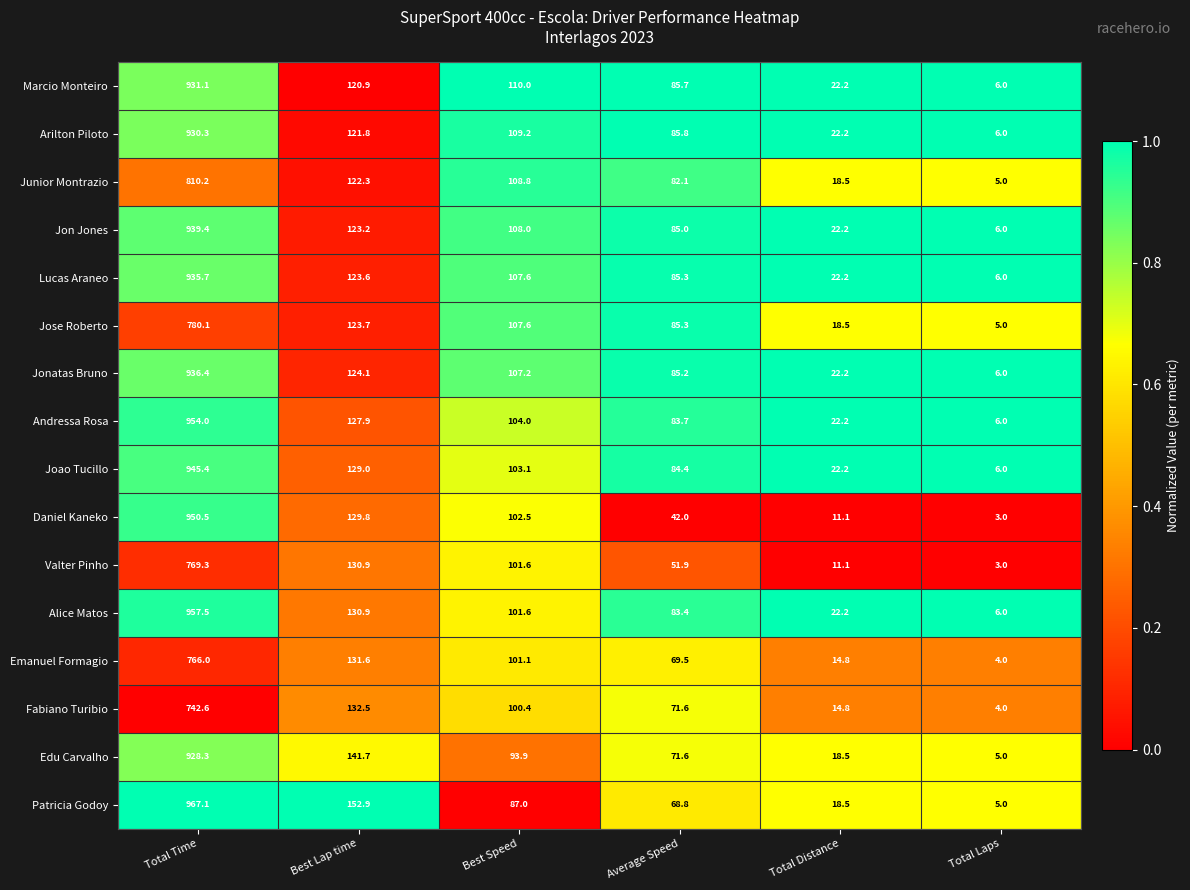

What is the maximum value for Joao Tucillo?

945.4